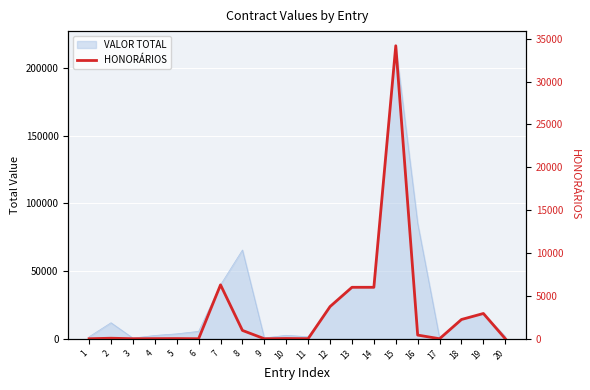

True or false: there are more than 1 points higher than both neighbors.

True